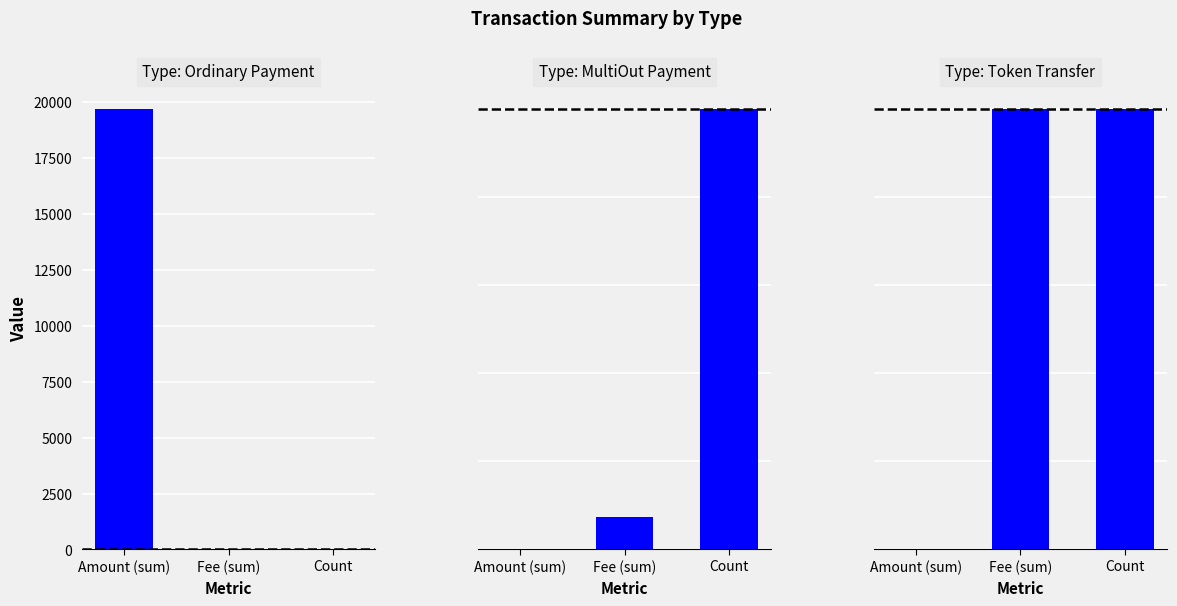

The Ordinary Payment series shows 13.5 at Count. True or false?

False